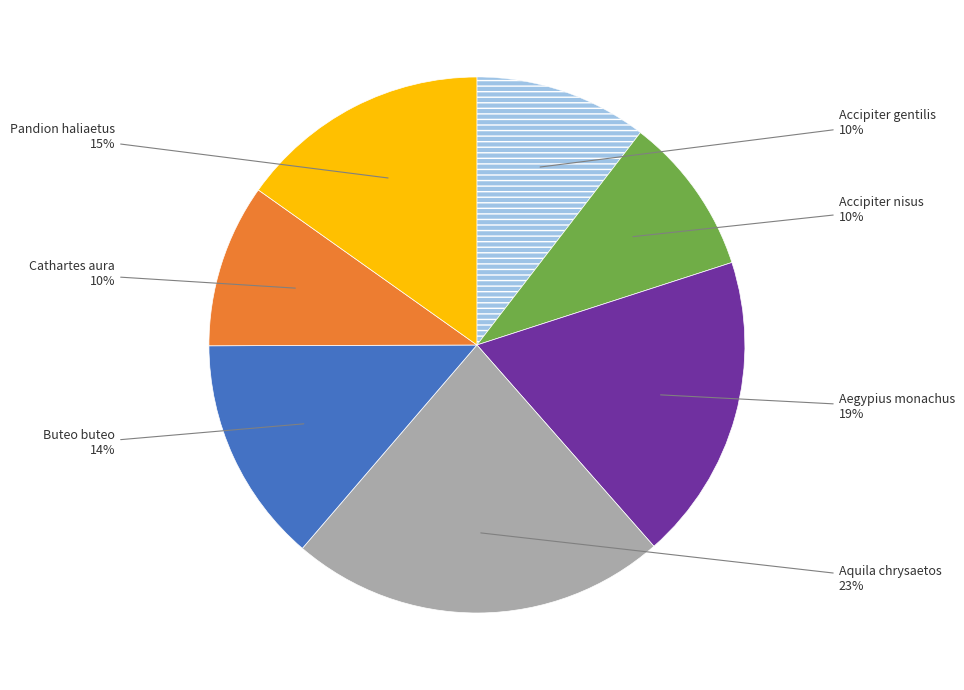

Is there a majority slice in this chart?

No